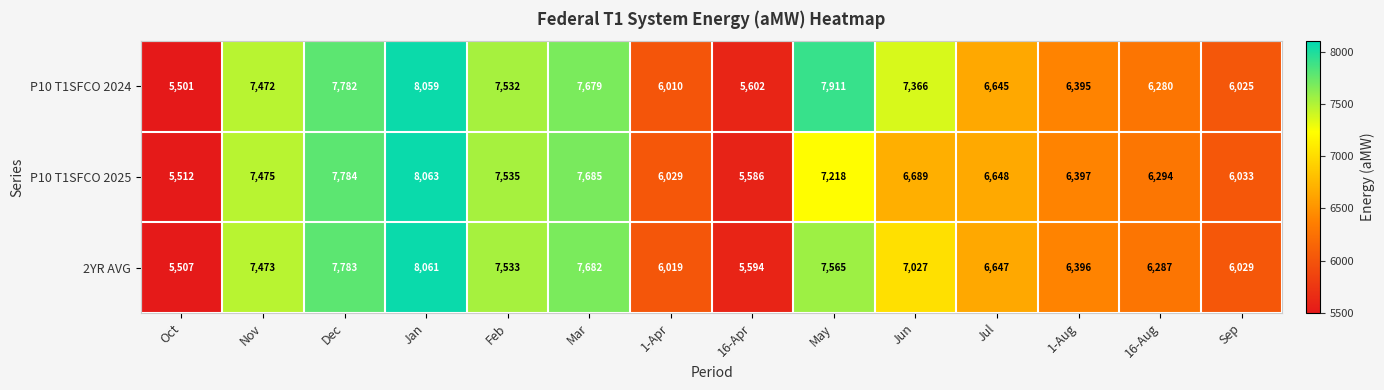

What is the difference between the highest and lowest values at 1-Aug?

2